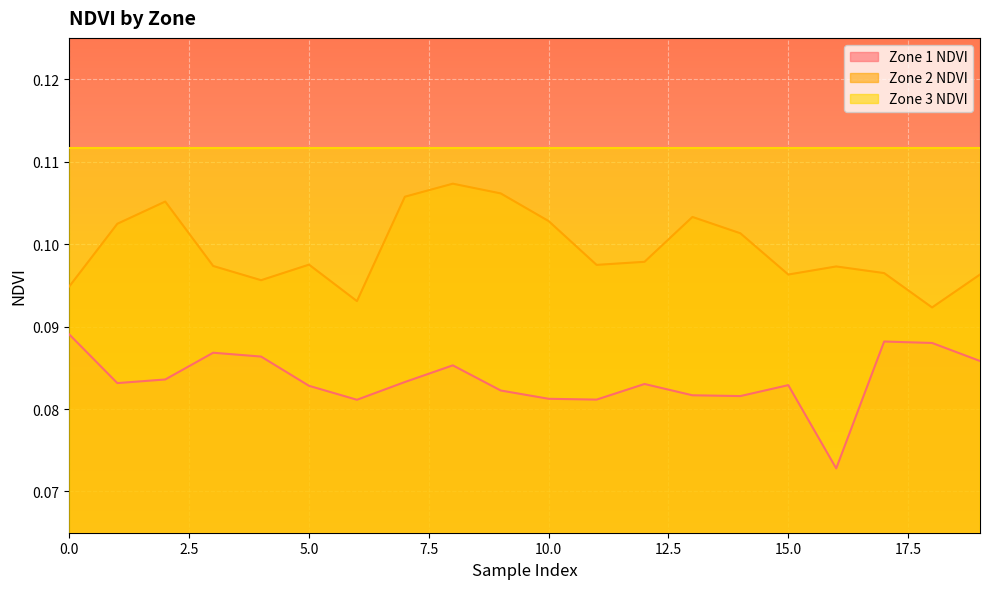

At which category does the chart reach its peak across all series?

8